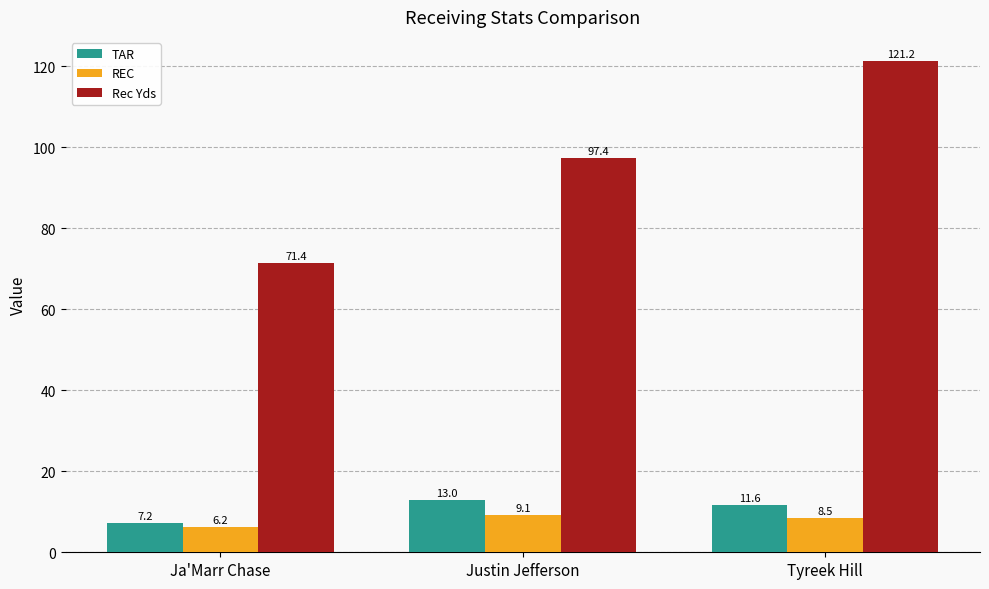

What is the value of the REC bar at the 1st from the left?

6.2